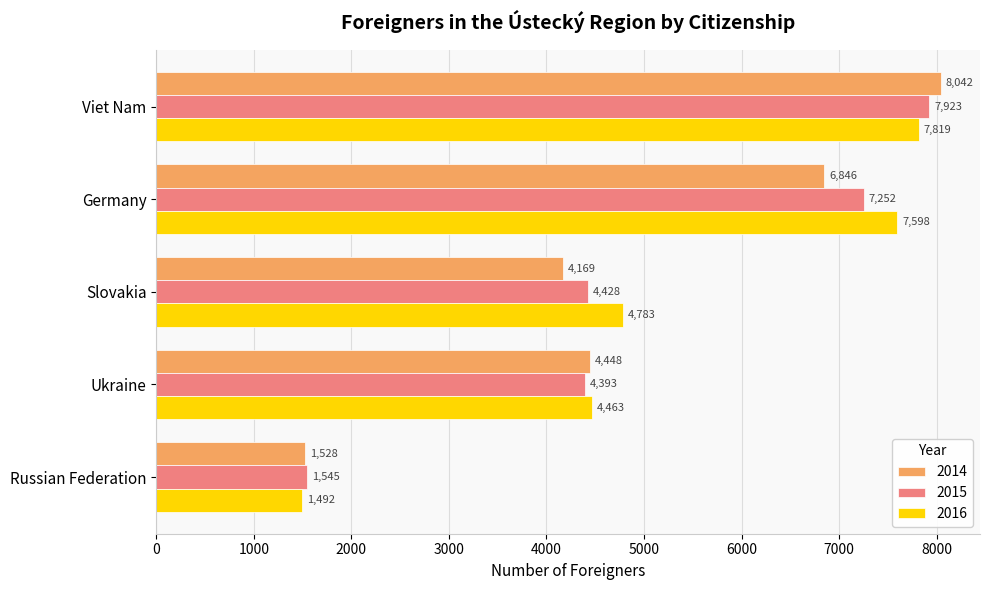

What is the approximate value of 2014 at Ukraine, to the nearest 50?

4450